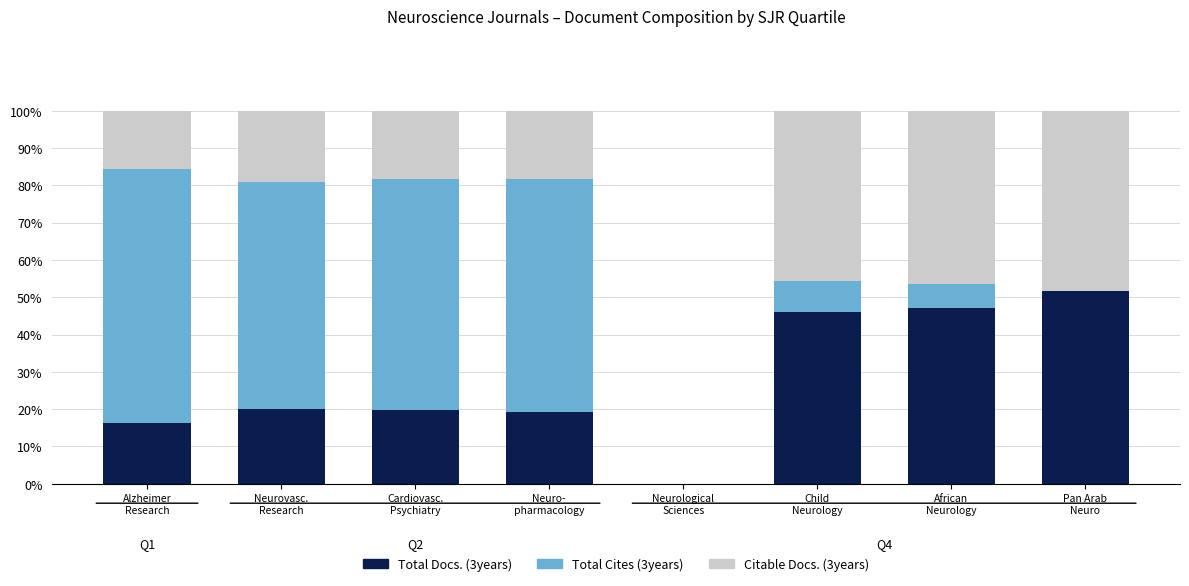

What is the sum of all Total Docs. (3years) values?

220.3